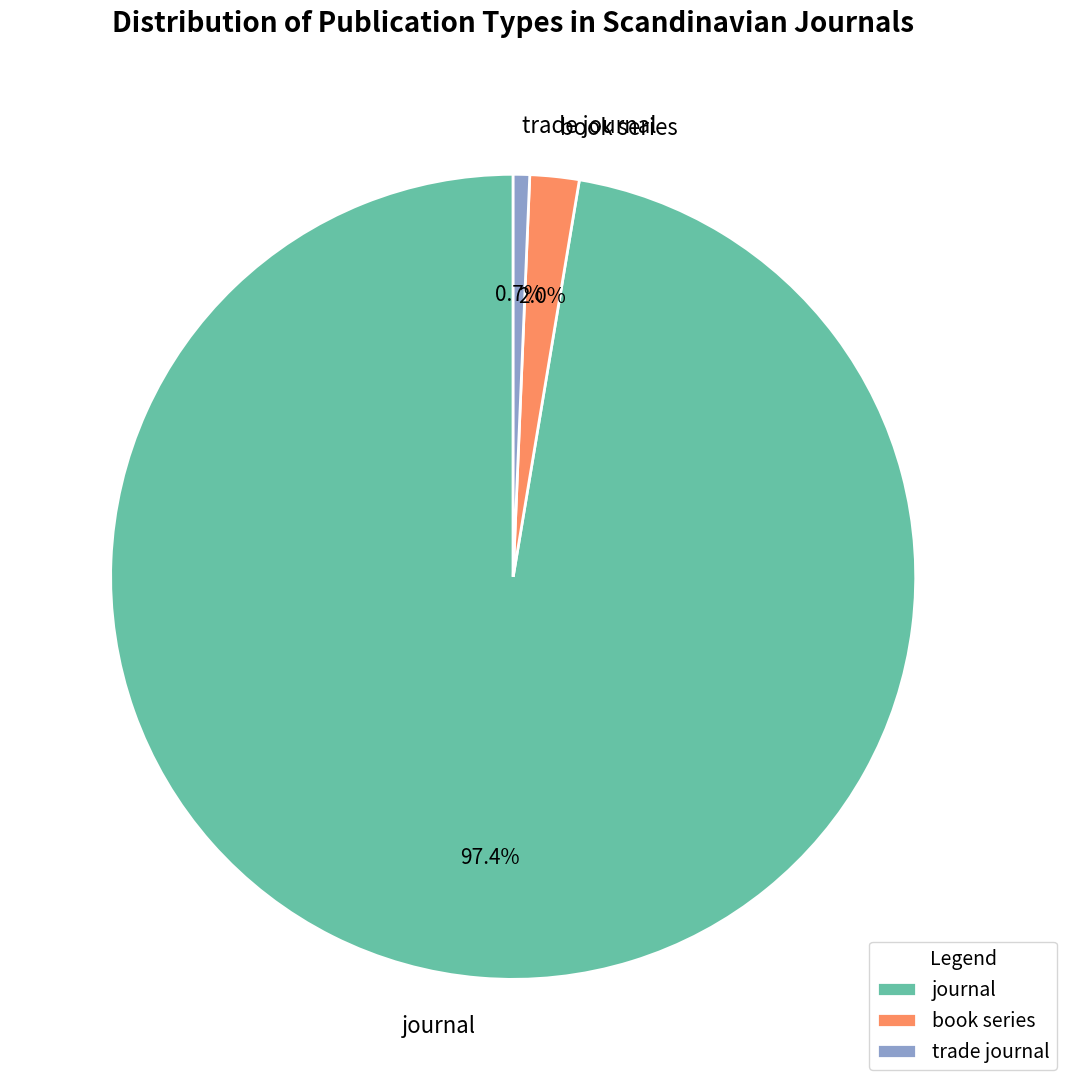

Which category accounts for the majority?

journal